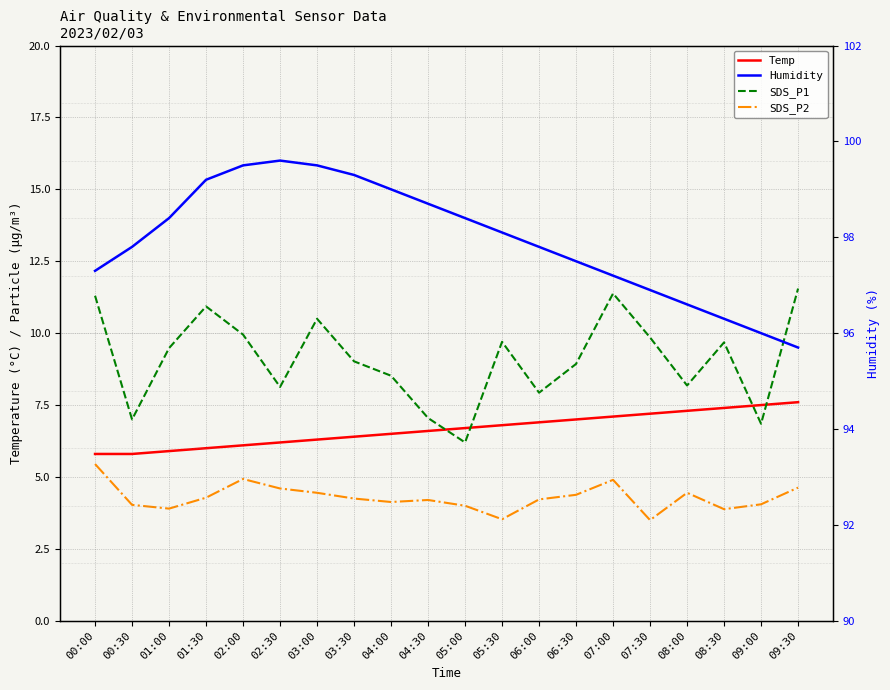

What is the sum of all SDS_P2 values?

85.8